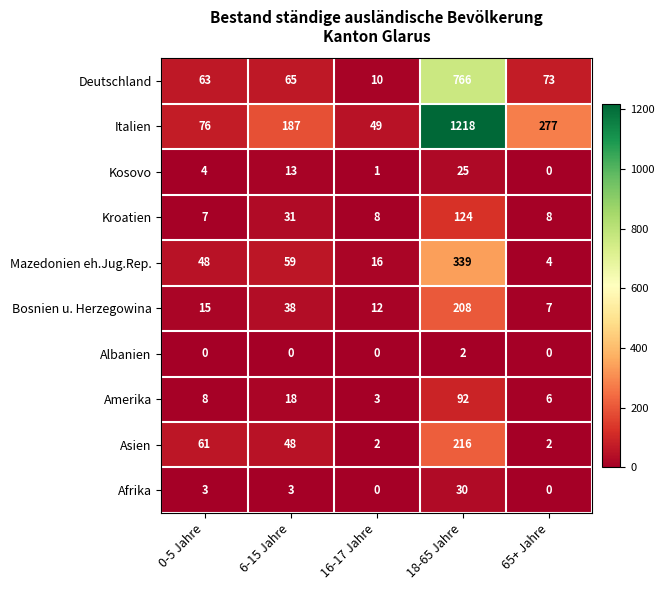

What is the difference between the second highest and second lowest values in the Kroatien series?

23